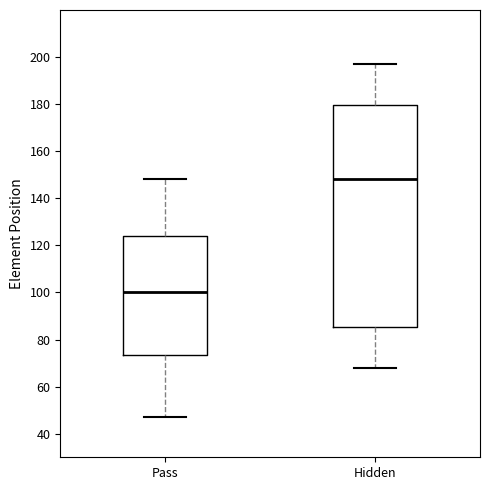

Where is the lower edge of the box for Pass on the y-axis? The values are not printed on the chart, so give them approximately, as read against the axis.

74